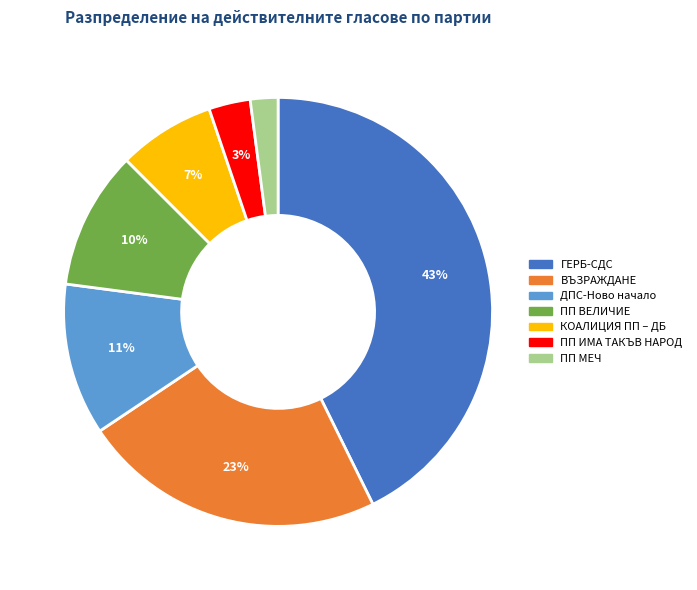

To the nearest percent, what percentage of the pie is КОАЛИЦИЯ ПП – ДБ?

7%